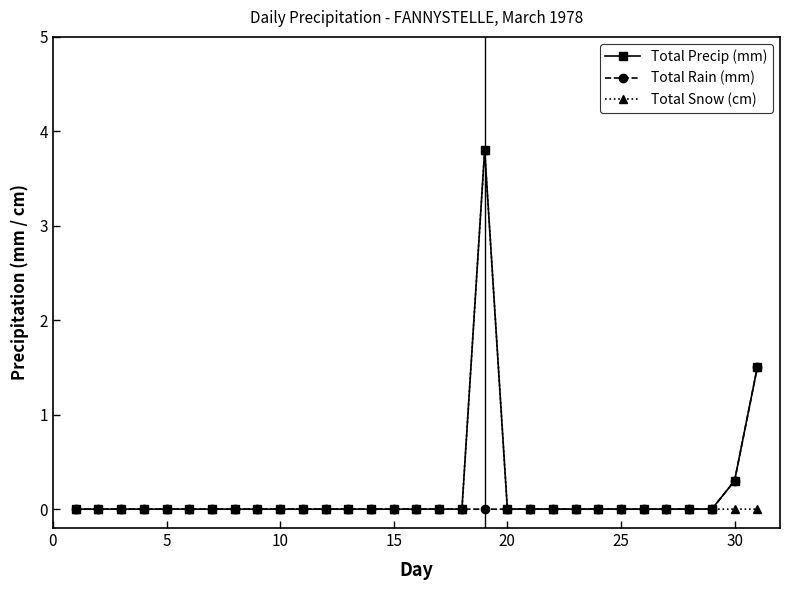

Reading right to left, list all the values displayed in this chart.

Total Precip (mm): 1.5	0.3	0.0	0.0	0.0	0.0	0.0	0.0	0.0	0.0	0.0	0.0	3.8	0.0	0.0	0.0	0.0	0.0	0.0	0.0	0.0	0.0	0.0	0.0	0.0	0.0	0.0	0.0	0.0	0.0	0.0
Total Rain (mm): 1.5	0.3	0.0	0.0	0.0	0.0	0.0	0.0	0.0	0.0	0.0	0.0	0.0	0.0	0.0	0.0	0.0	0.0	0.0	0.0	0.0	0.0	0.0	0.0	0.0	0.0	0.0	0.0	0.0	0.0	0.0
Total Snow (cm): 0.0	0.0	0.0	0.0	0.0	0.0	0.0	0.0	0.0	0.0	0.0	0.0	3.8	0.0	0.0	0.0	0.0	0.0	0.0	0.0	0.0	0.0	0.0	0.0	0.0	0.0	0.0	0.0	0.0	0.0	0.0